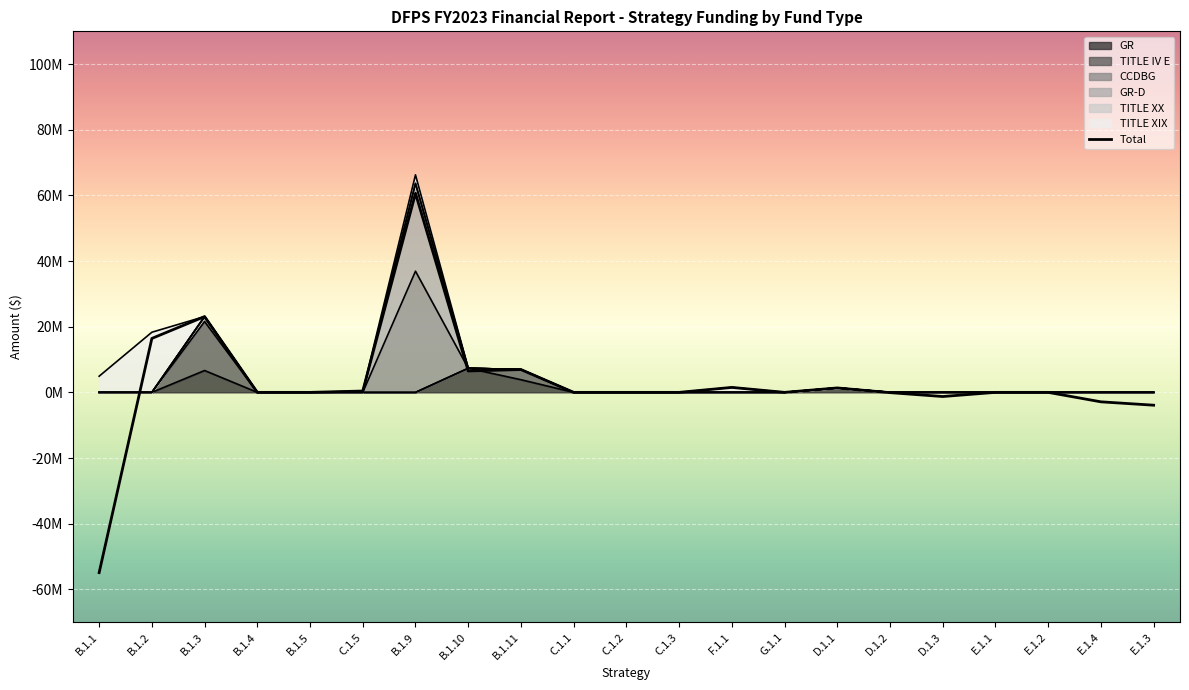

True or false: CCDBG has more than 0 interior local peaks.

True